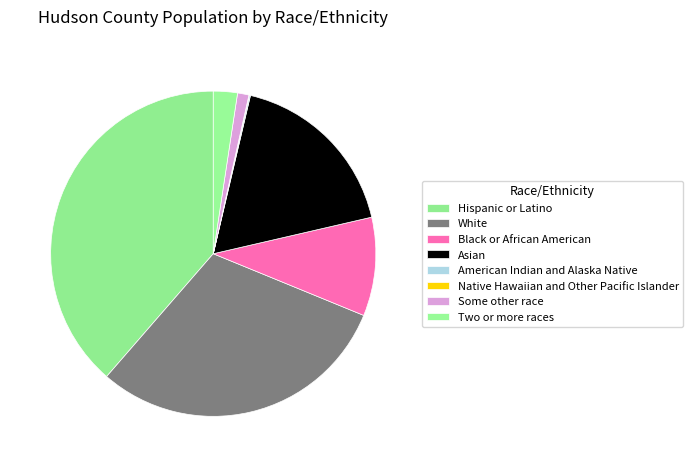

How many slices are in this pie chart?

8